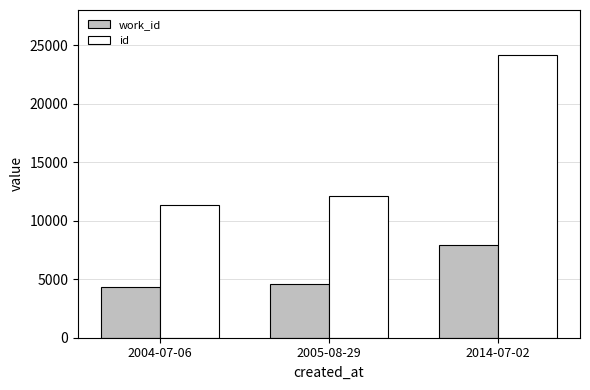

How many data points in work_id are less than 4598?

1